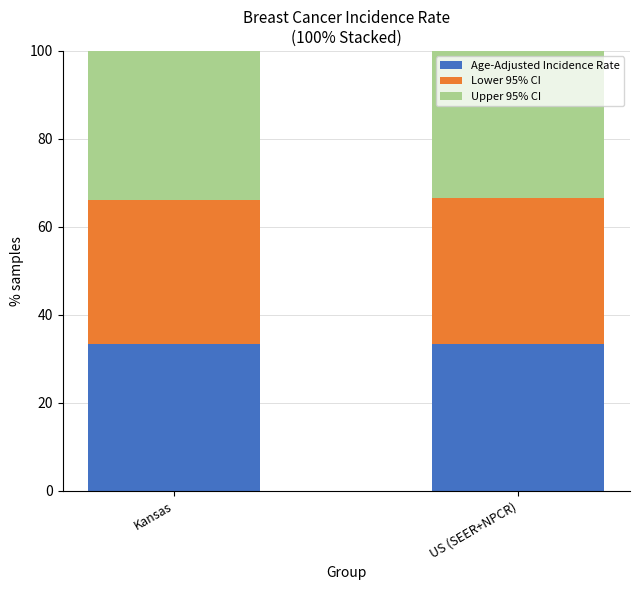

What is the total value across all series at Kansas?

100.0